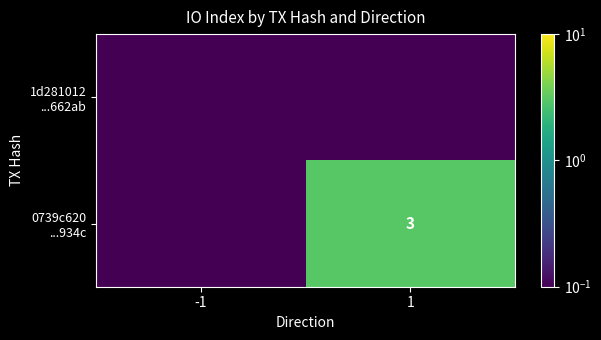

Is it true that 0739c620 ...934c equals 0.0 at -1?

False